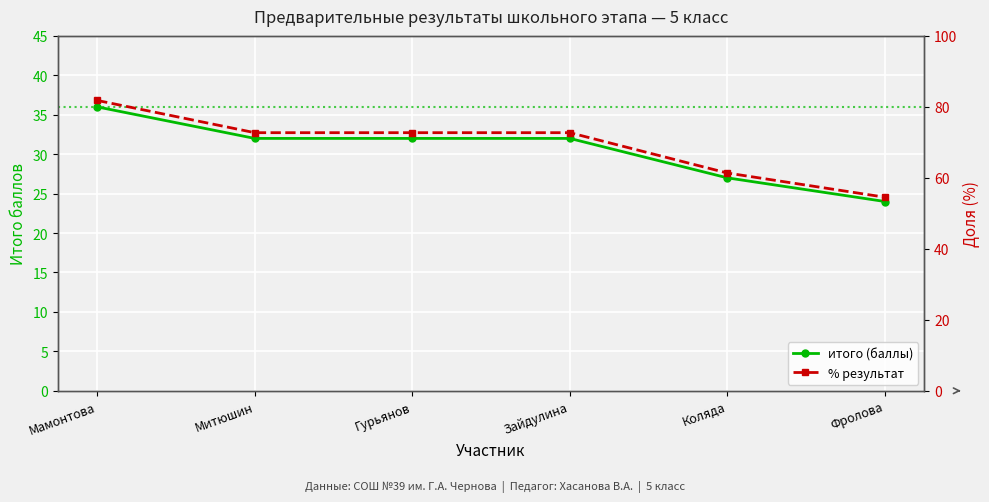

What is the maximum value for итого (баллы)?

36.0